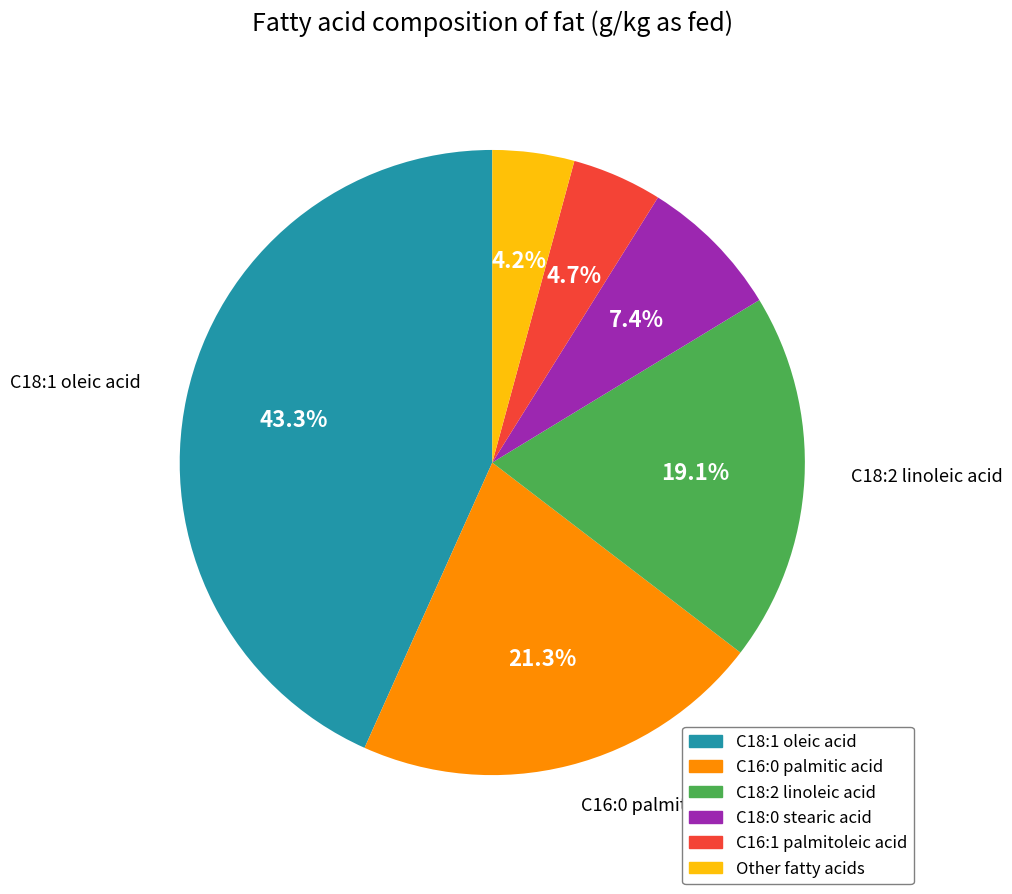

To the nearest percent, what is the combined percentage of Other fatty acids and C16:1 palmitoleic acid?

9%